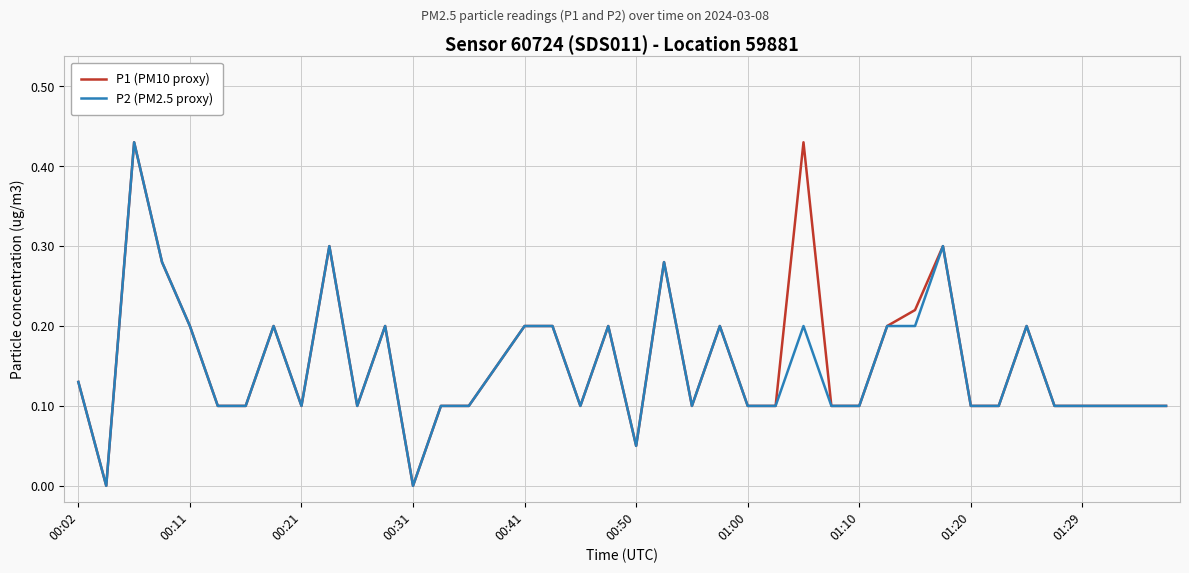

How many lines are shown in the chart?

2